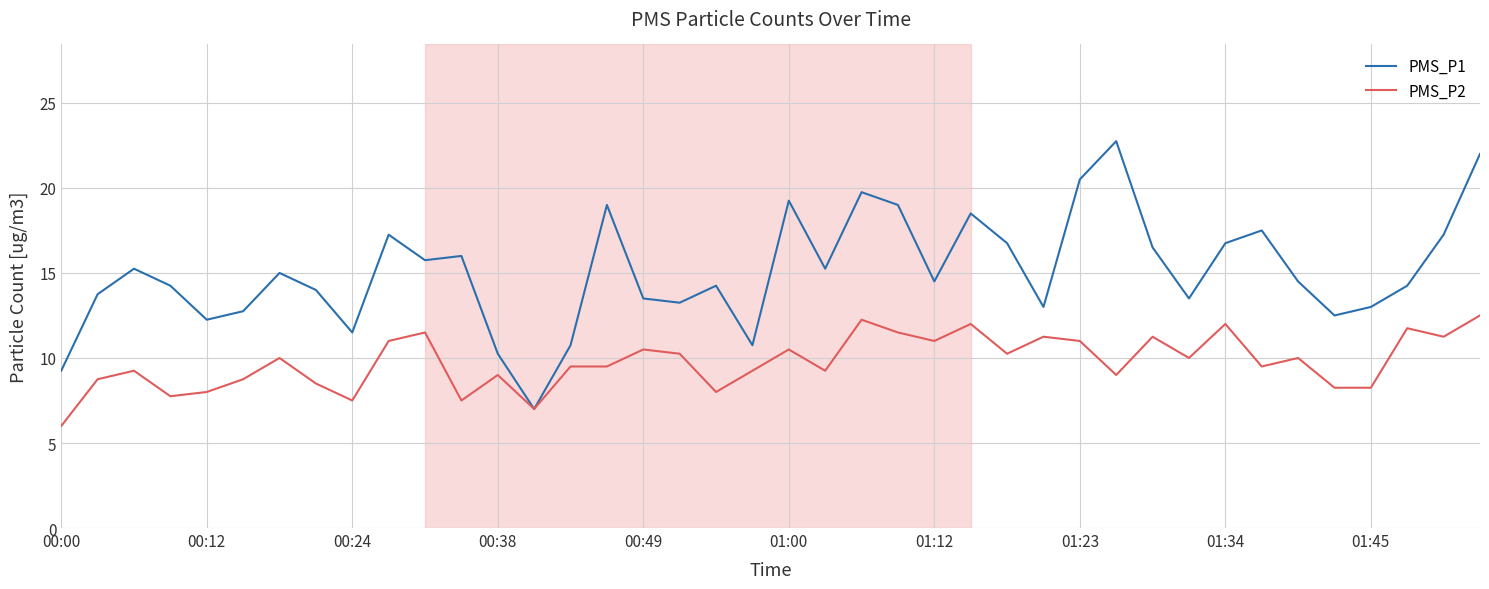

True or false: PMS_P1 has more than 1 interior local peaks.

True